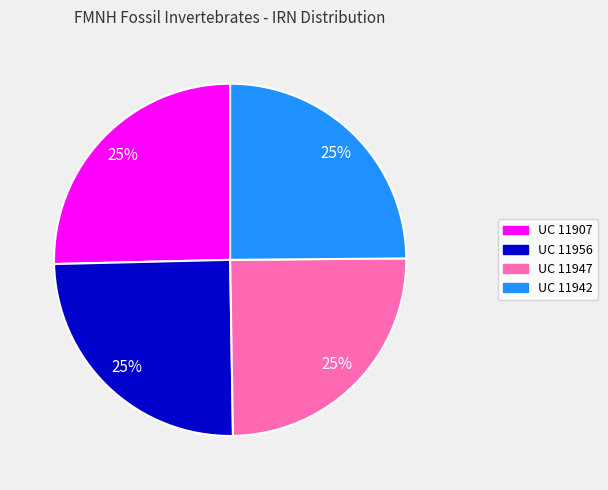

What is the ratio of the value at UC 11947 to the value at UC 11956?

1.0